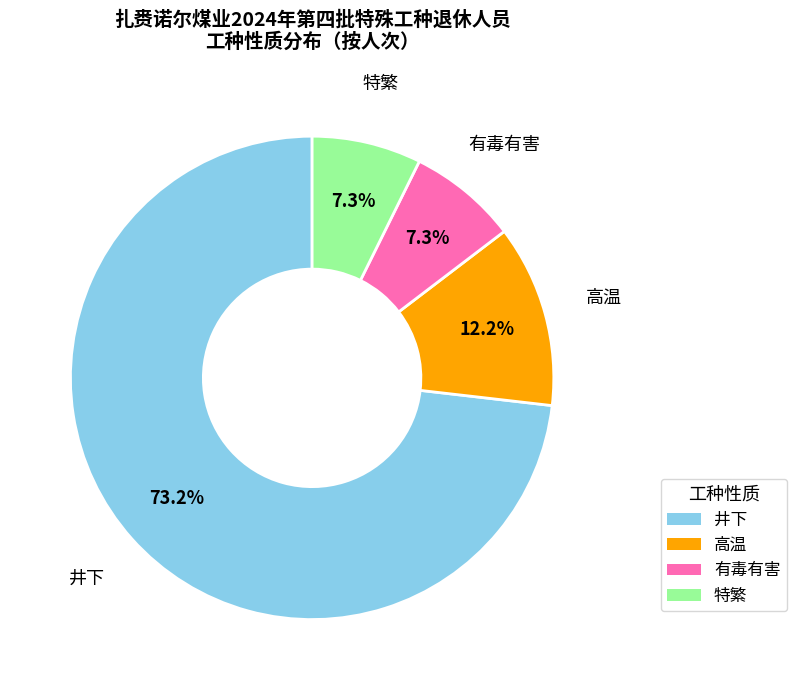

What is the largest slice in the pie chart?

井下